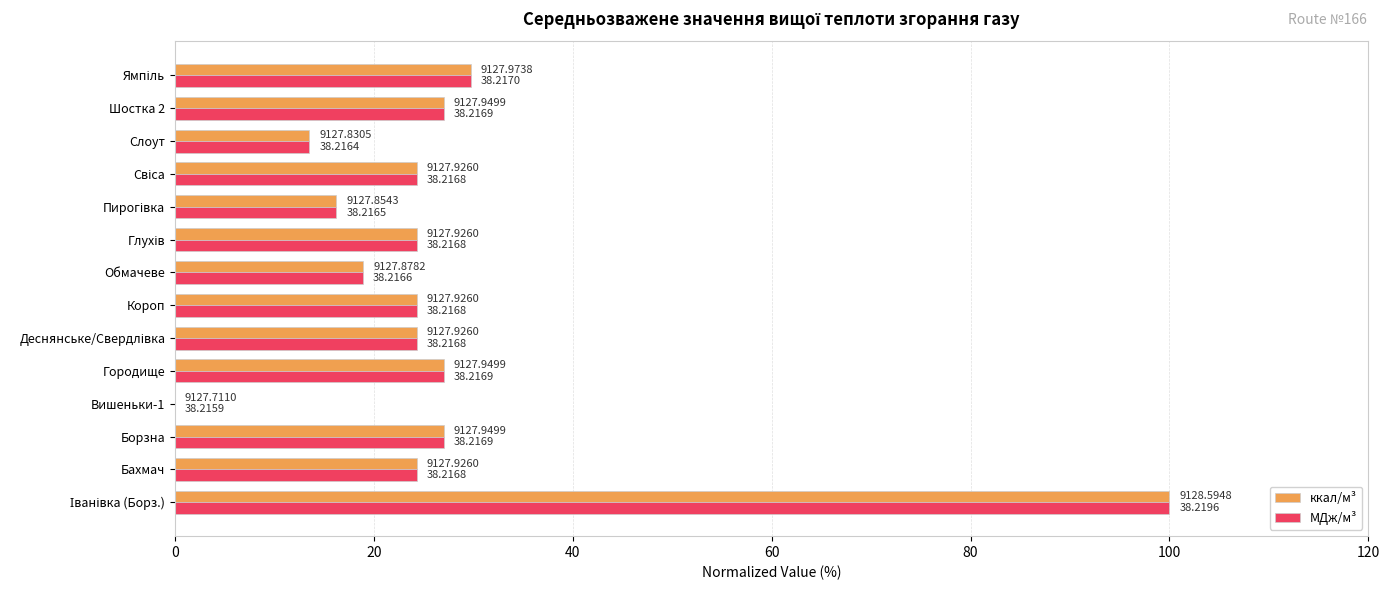

Which series has the largest total across all categories?

ккал/м³